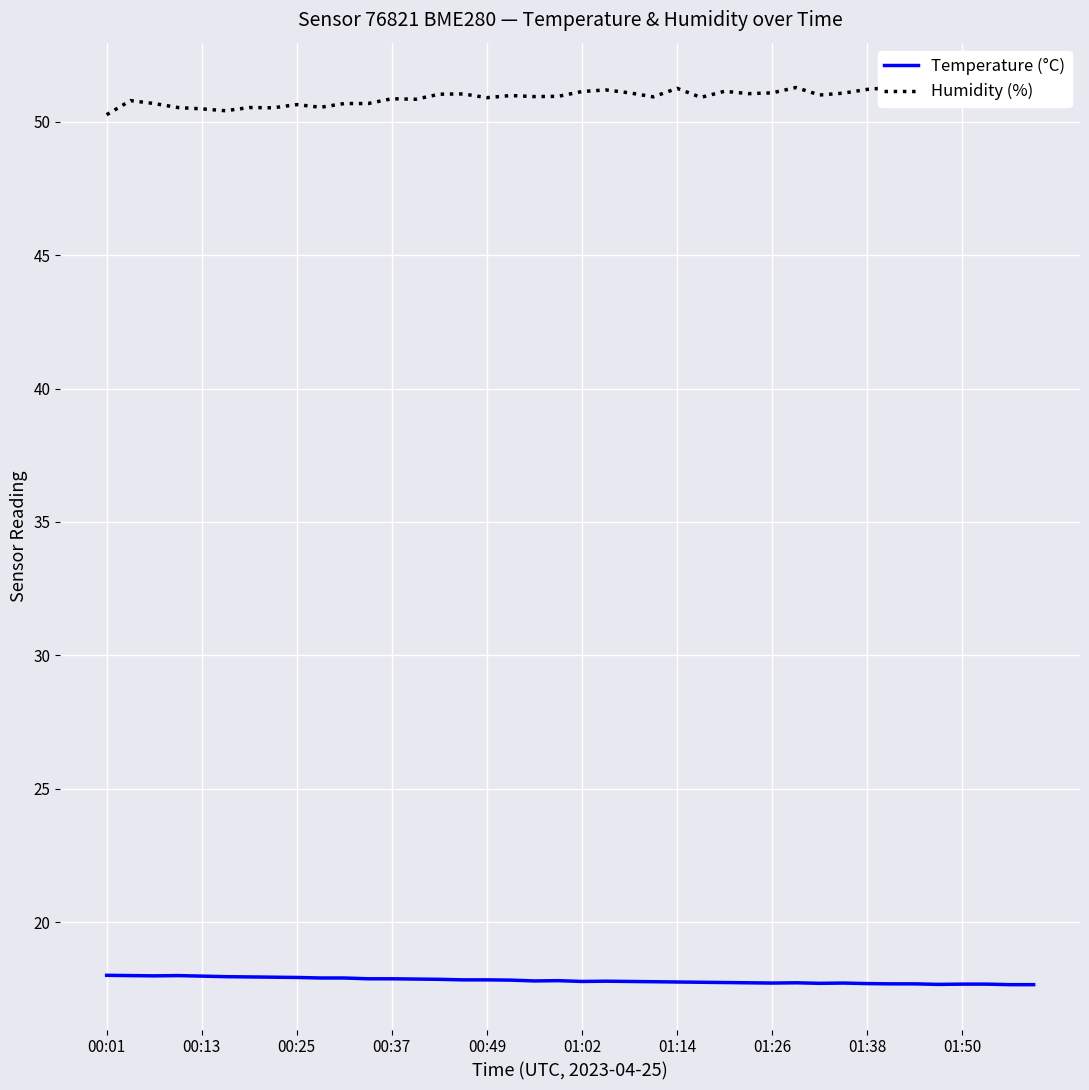

What is the lowest value of the Temperature (°C) series?

17.7